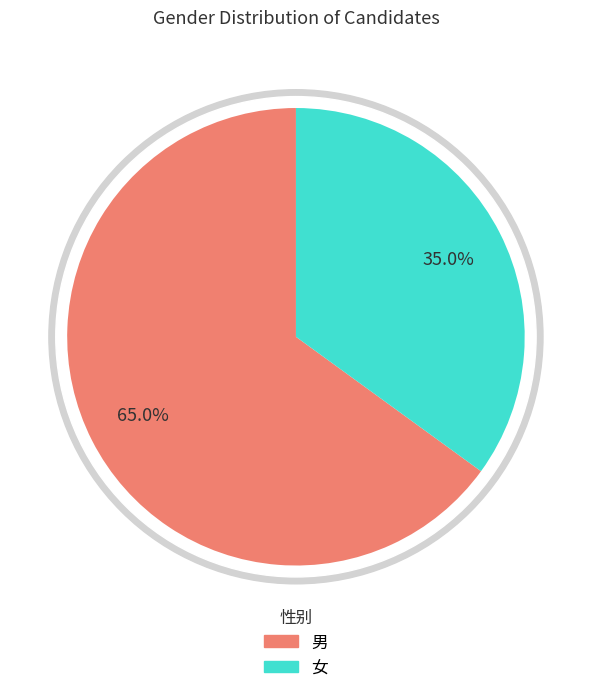

Which slice is the smallest?

女